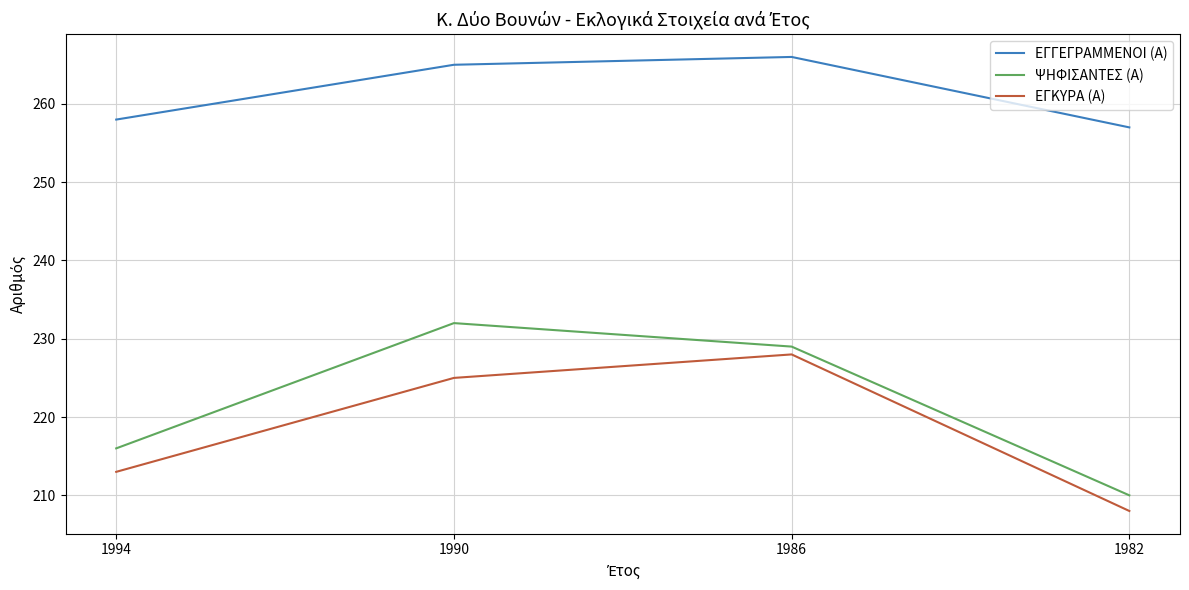

What is the maximum value shown in the chart?

266